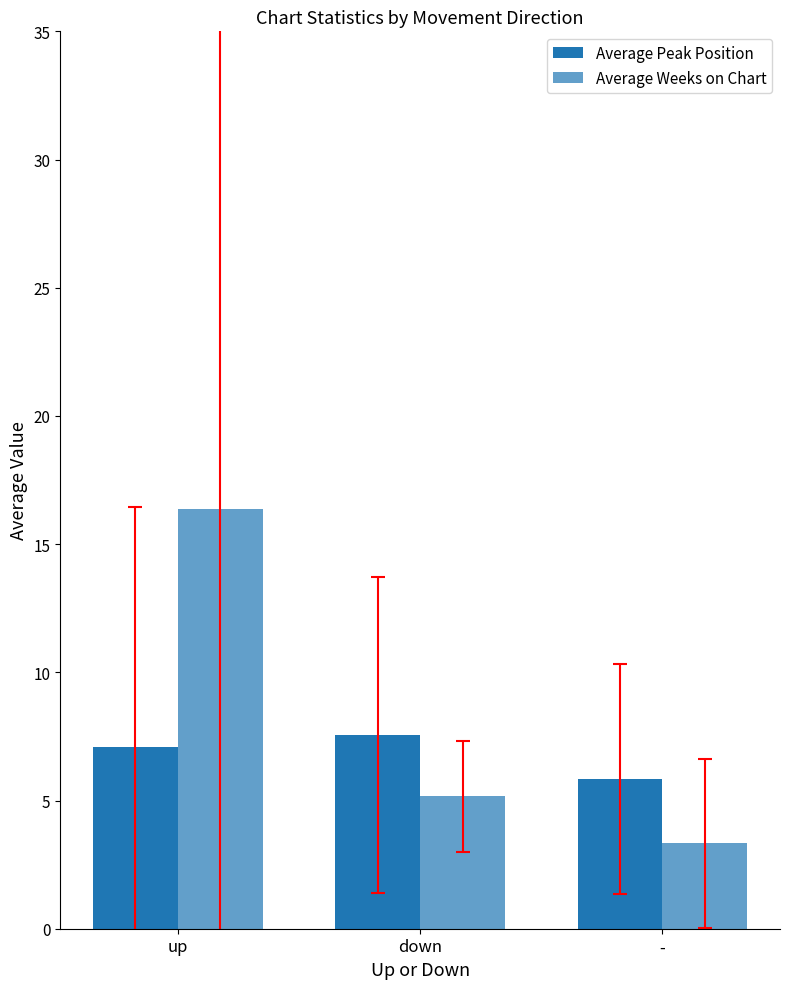

What is the difference between the Average Weeks on Chart values at - and down?

1.8